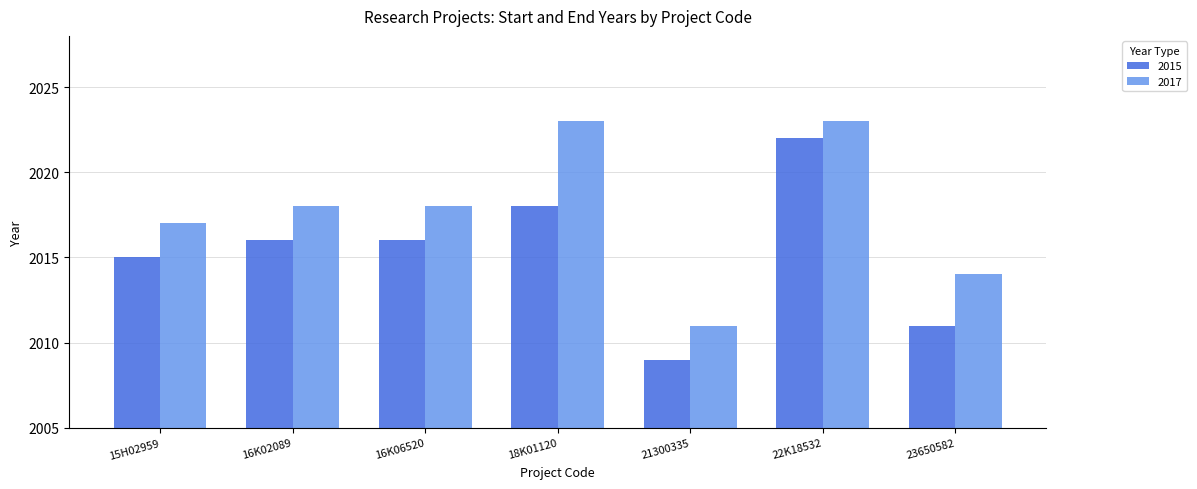

Are the bars horizontal?

No